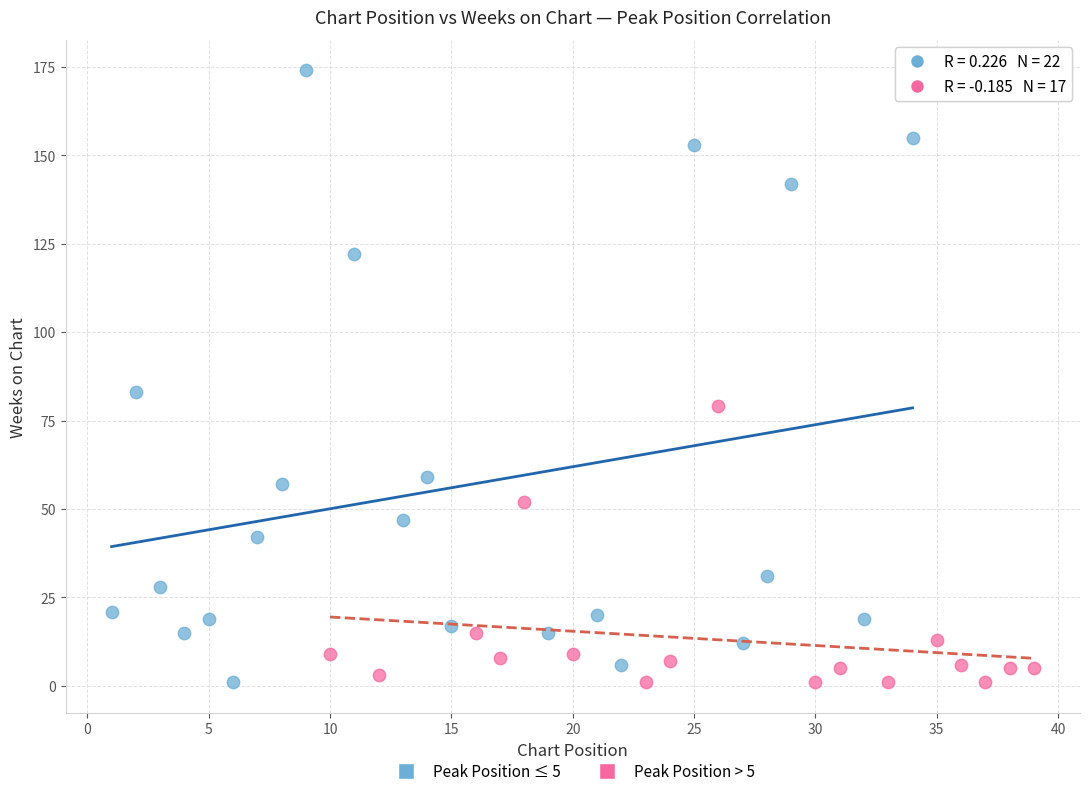

Which series has the largest Y range (max minus min)?

Peak Position ≤ 5